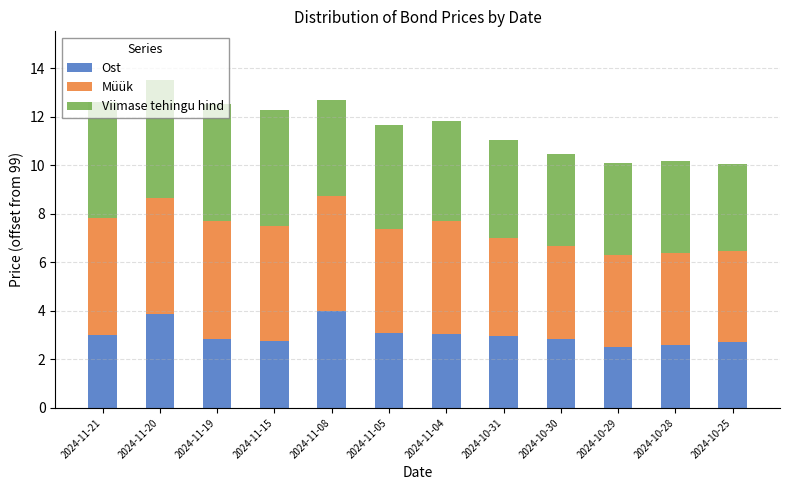

What is the total value across all series at 2024-11-04?

11.9